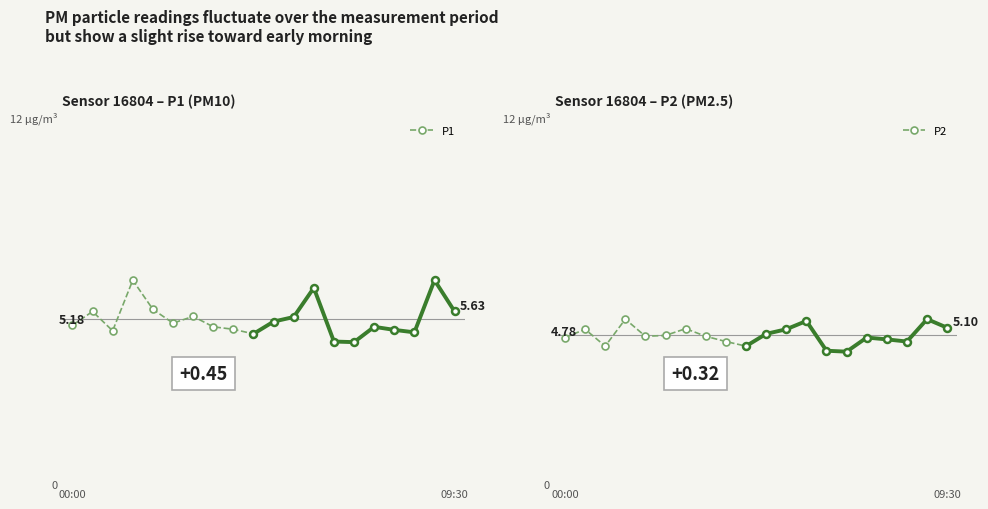

How many values in the P1 series are below 5?

1